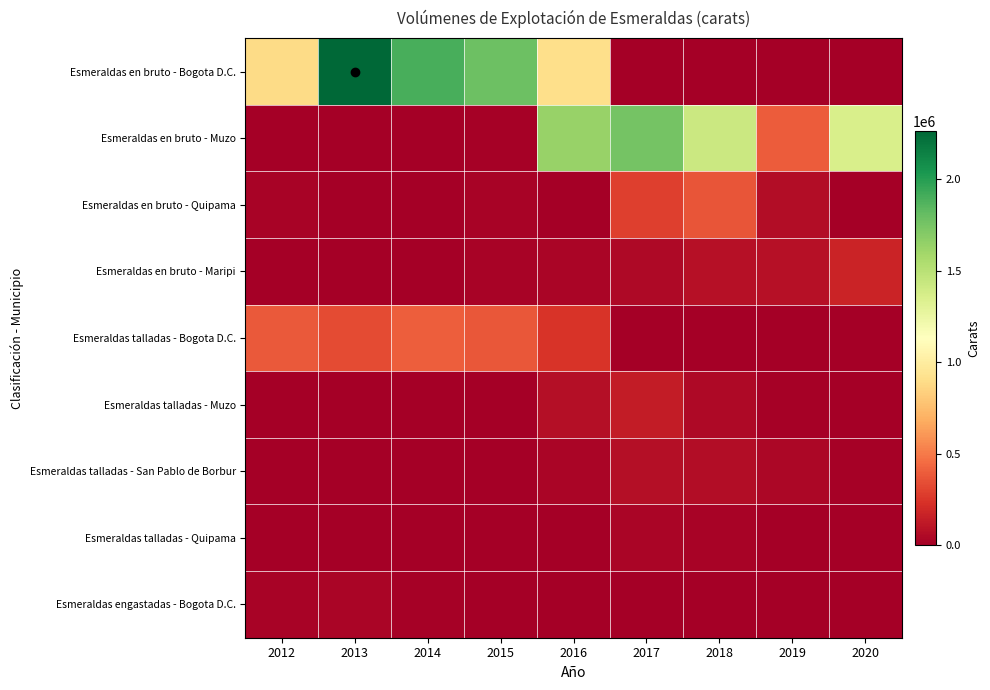

Which has a higher value, 2012 or 2020?

2012